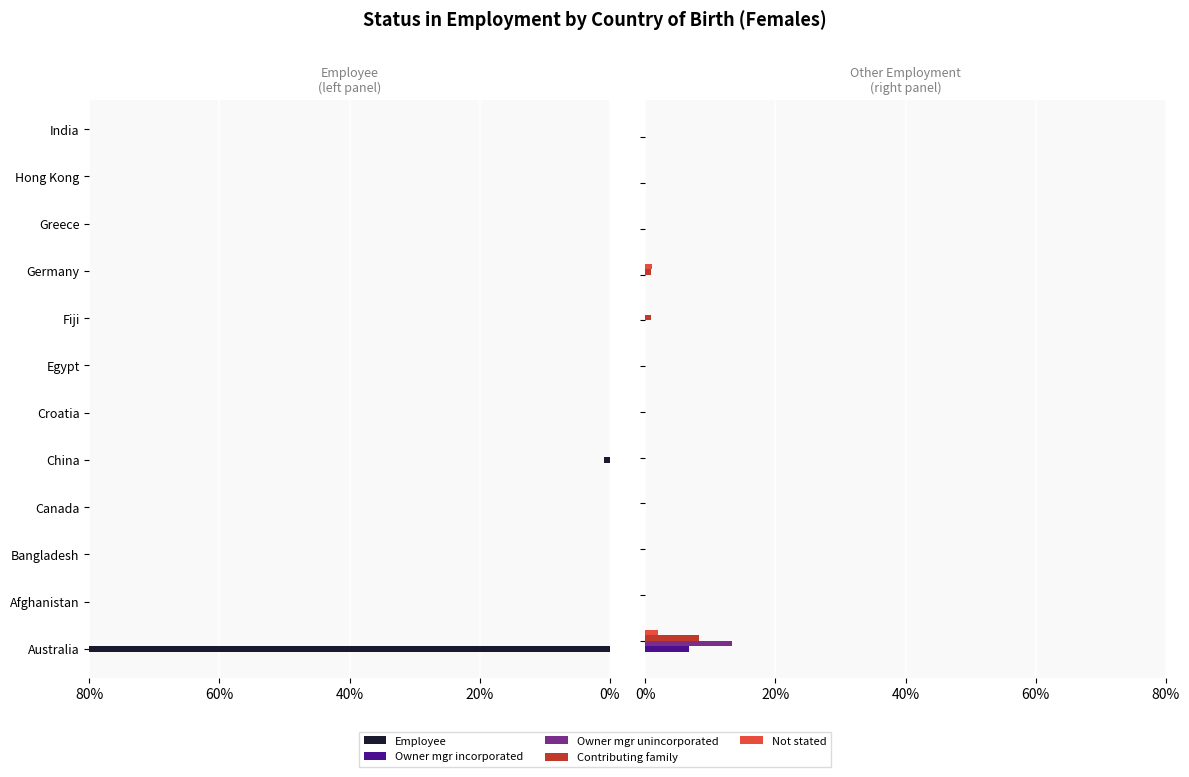

Is the value of Owner mgr incorporated at 20% greater than the value of Contributing family at 8?

No